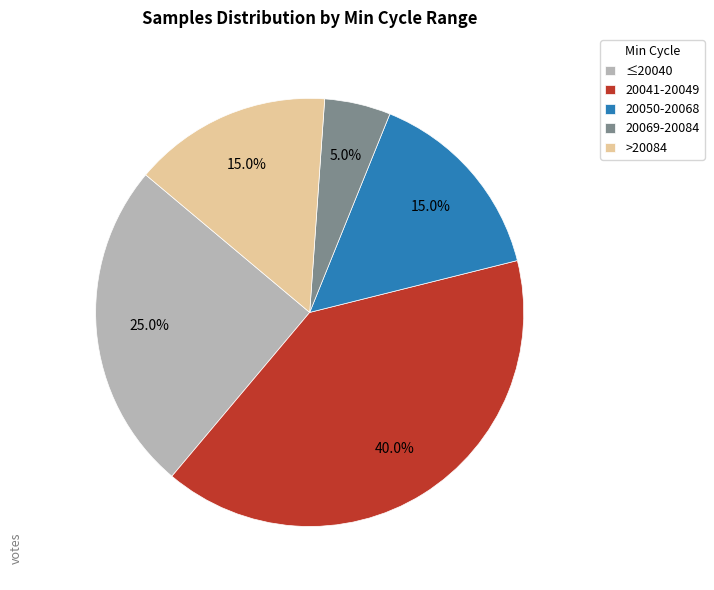

How many slices are in this pie chart?

5